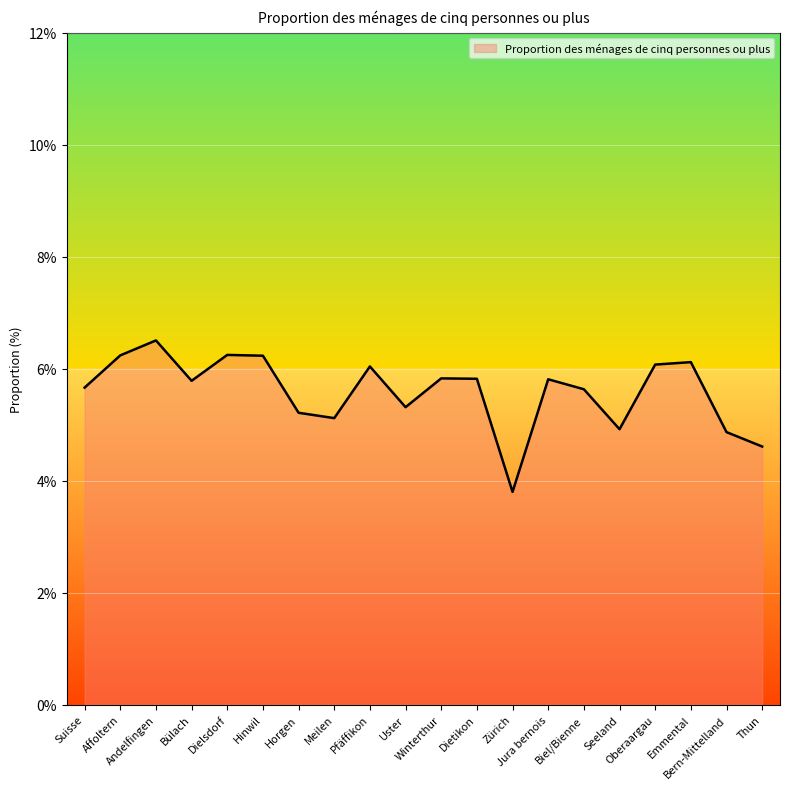

What position from the left is Suisse?

1